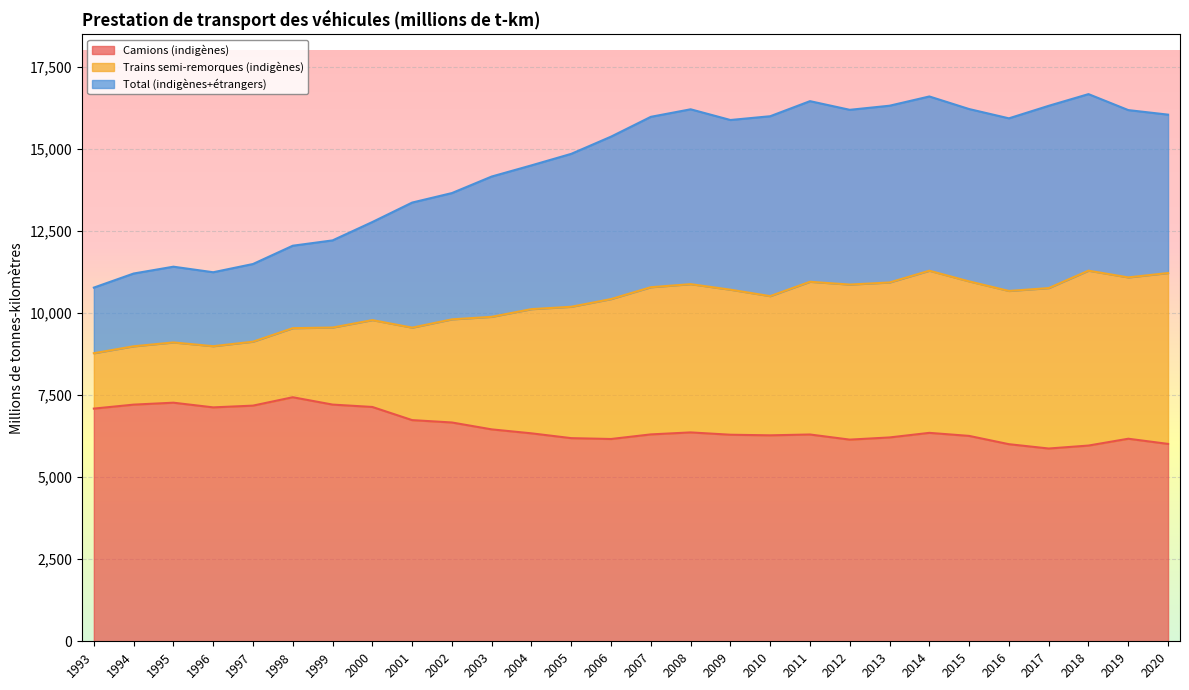

What is the value of the Camions (indigènes) point at the 18th from the left?

6278.9